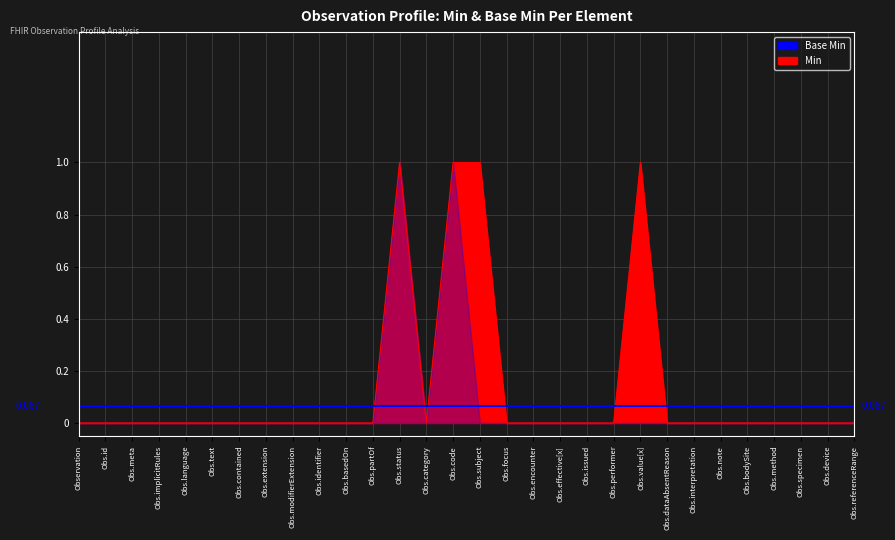

What is the maximum value shown in the chart?

1